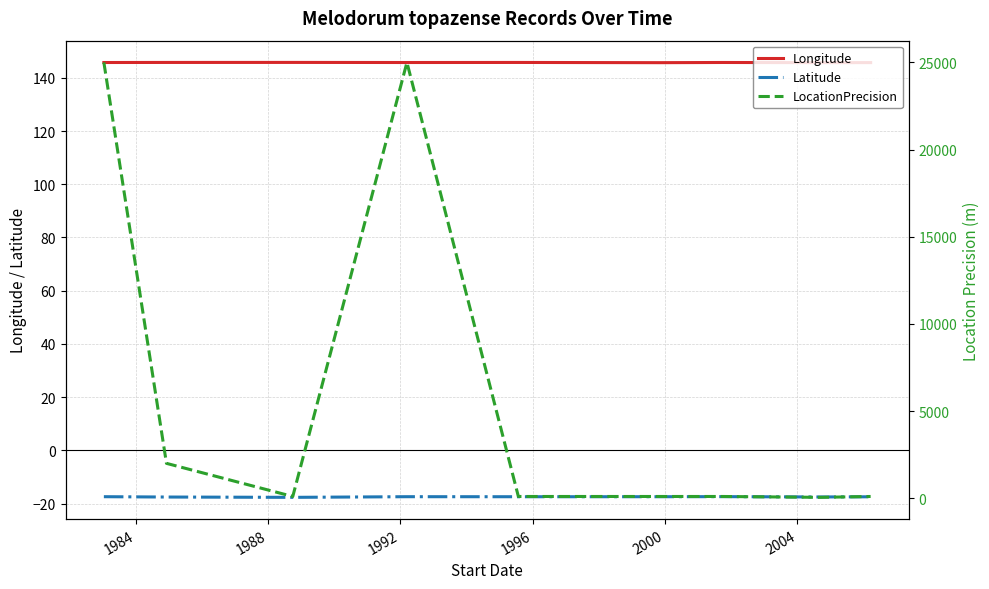

How many data points does each series have?

9